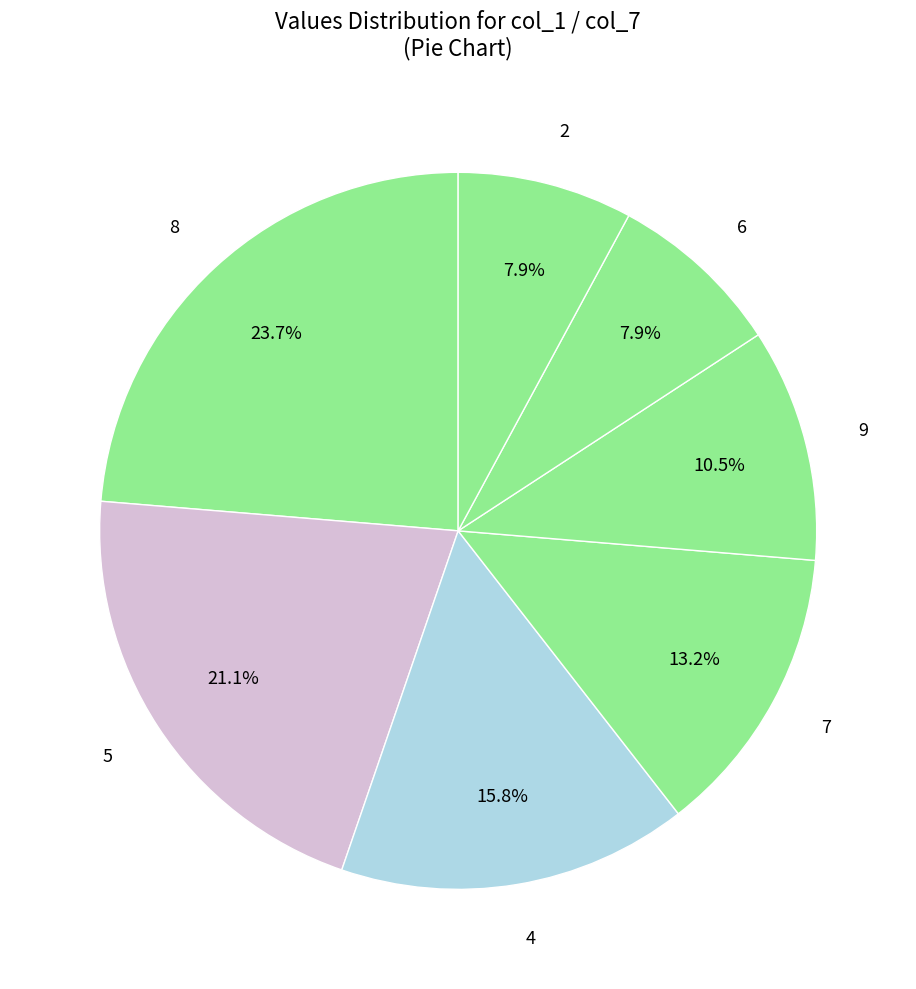

Which slice is the largest?

8